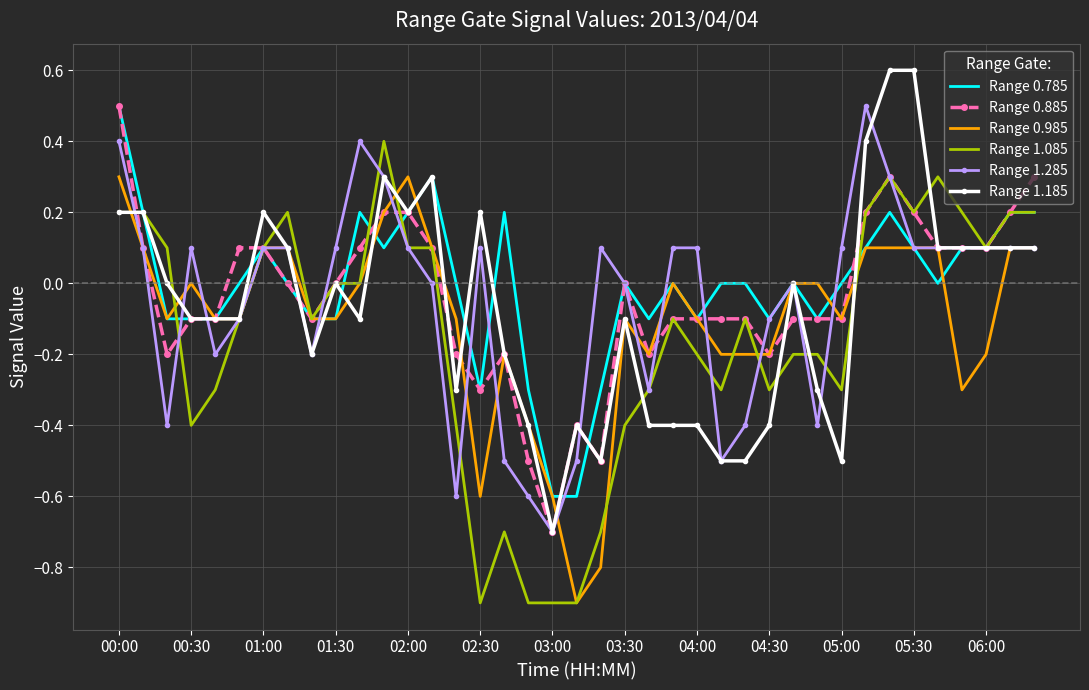

What is the maximum value for Range 1.285?

0.5